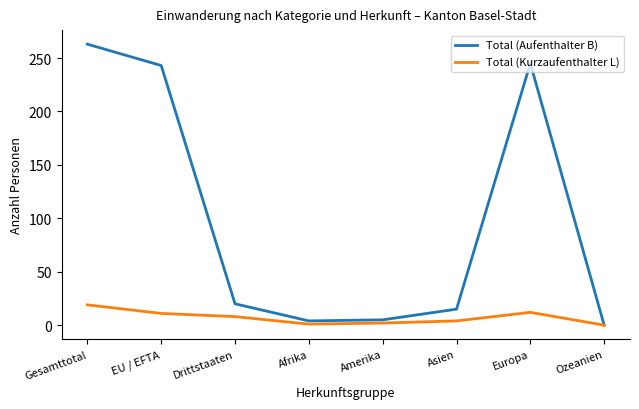

What position from the left is Europa?

7